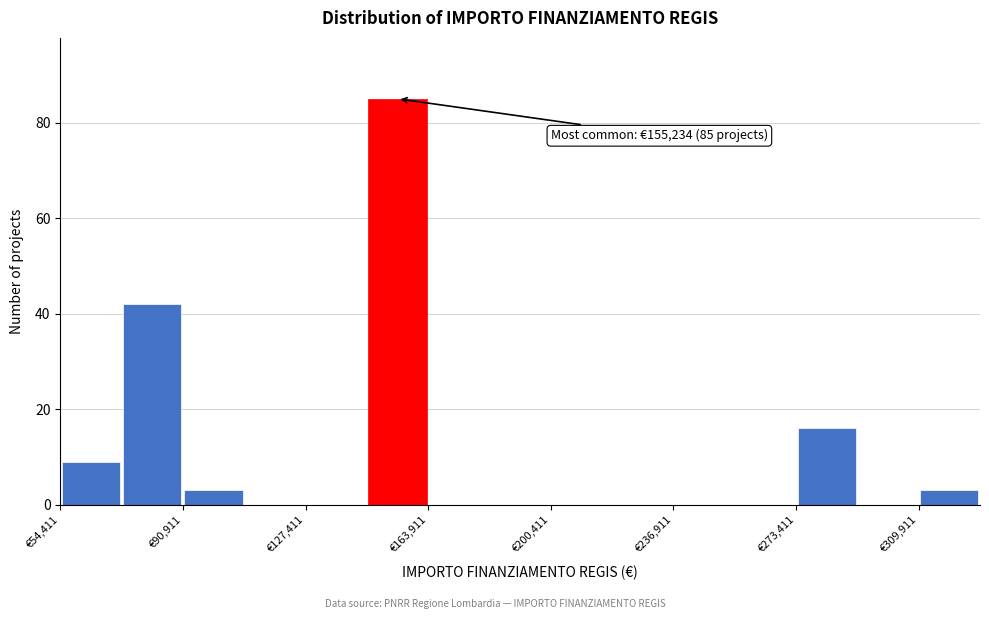

Around what value on the x-axis is the tallest bar? Give the approximate position of its centre, as read against the axis.

155000